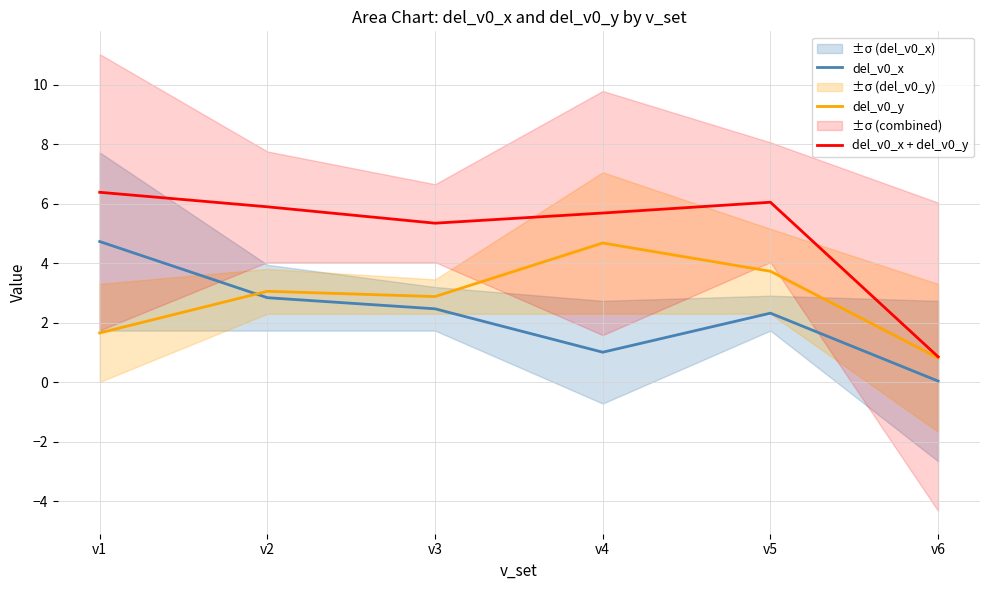

At which category is the sum across all series the highest?

v1